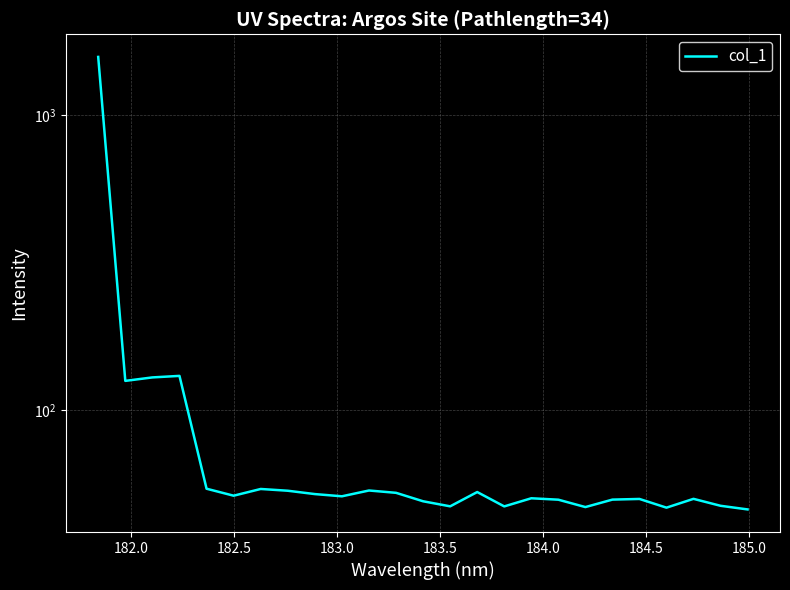

Is it true that the value at 12 is 28.2?

False